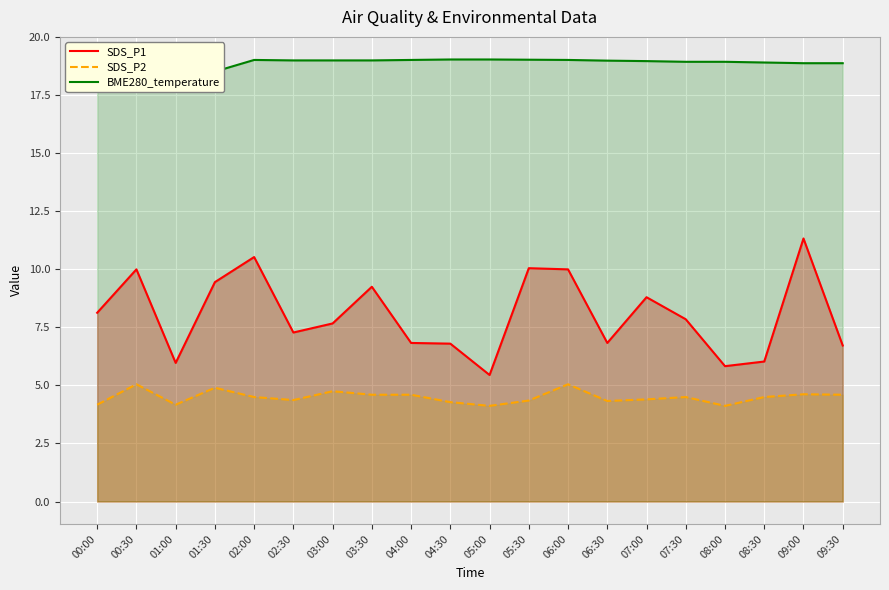

What is the sum of all BME280_temperature values?

379.0